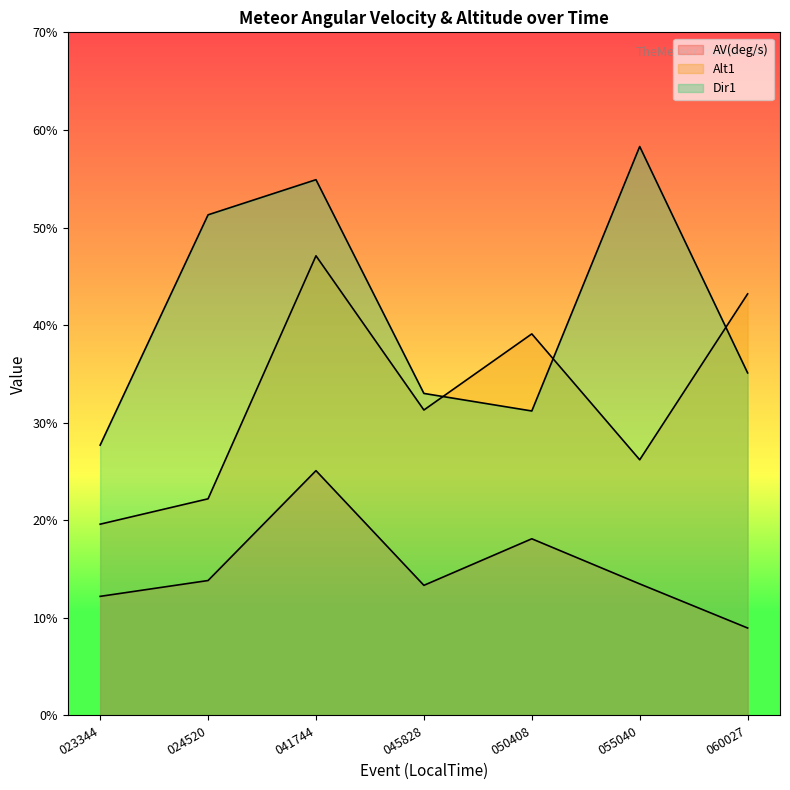

True or false: AV(deg/s) has more than 0 interior local peaks.

True